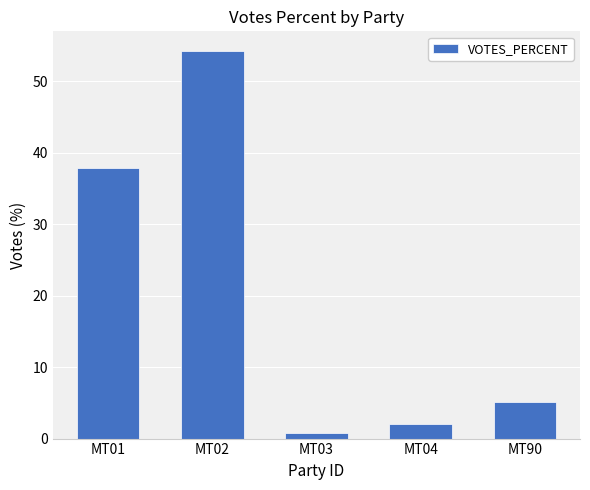

What is the value of the 2nd bar from the left?

54.3